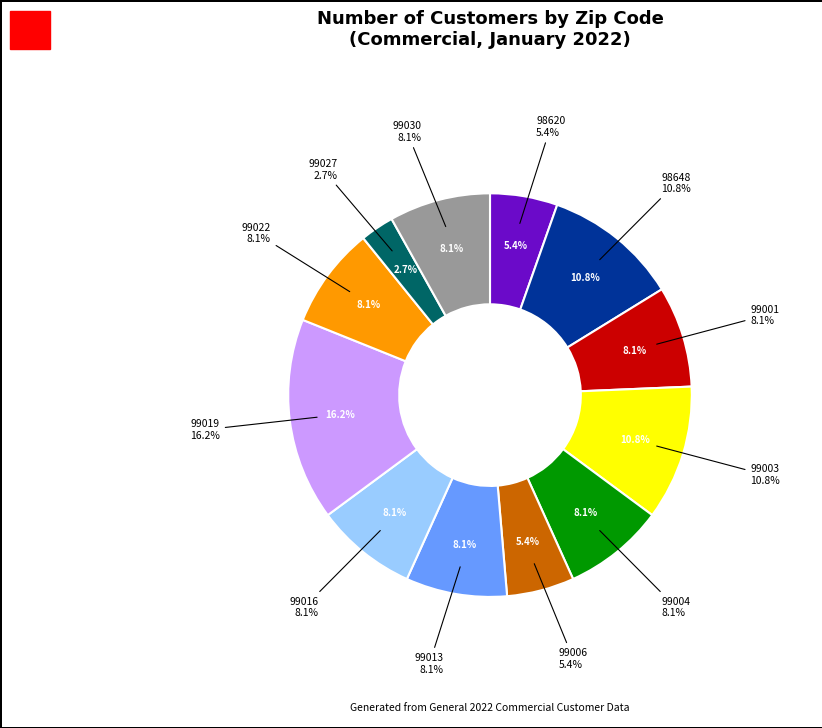

Does any single category account for the majority?

No